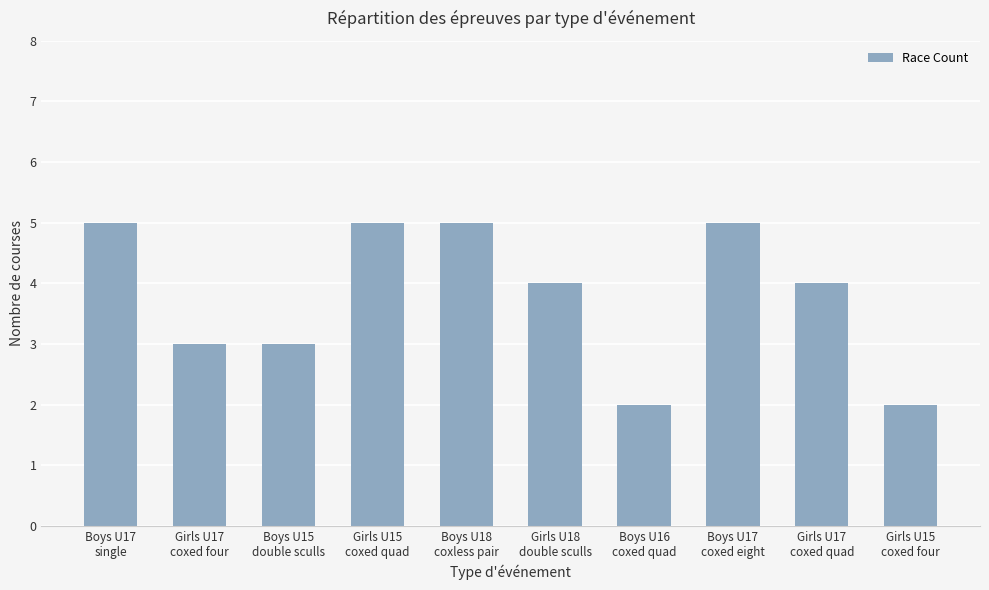

What is the difference between the values at Boys U15
double sculls and Girls U18
double sculls?

1